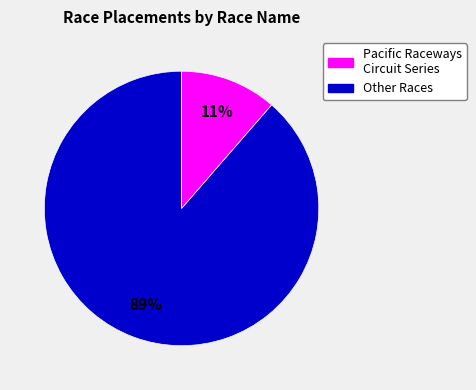

How many slices are in this pie chart?

2